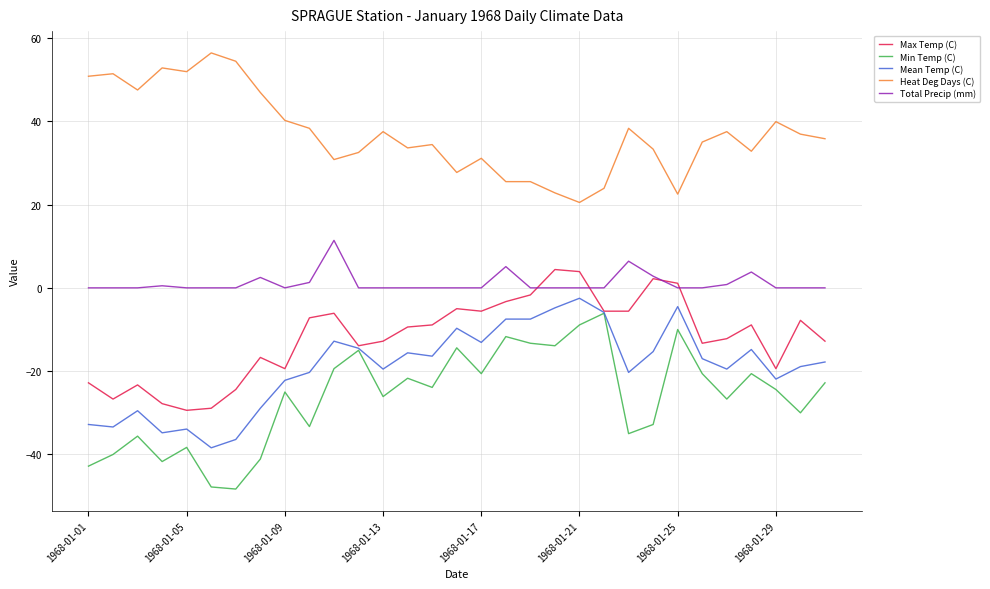

What is the lowest value of the Heat Deg Days (C) series?

20.5